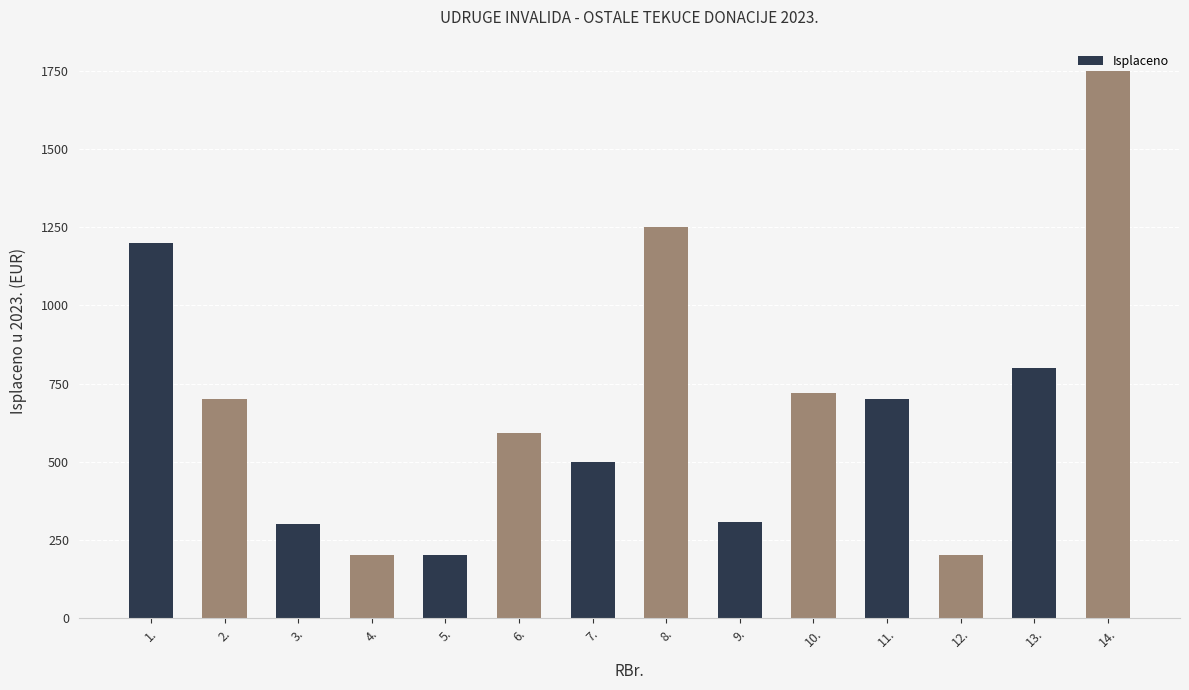

Approximately how many times larger is the value at 6. compared to 4.?

3.0